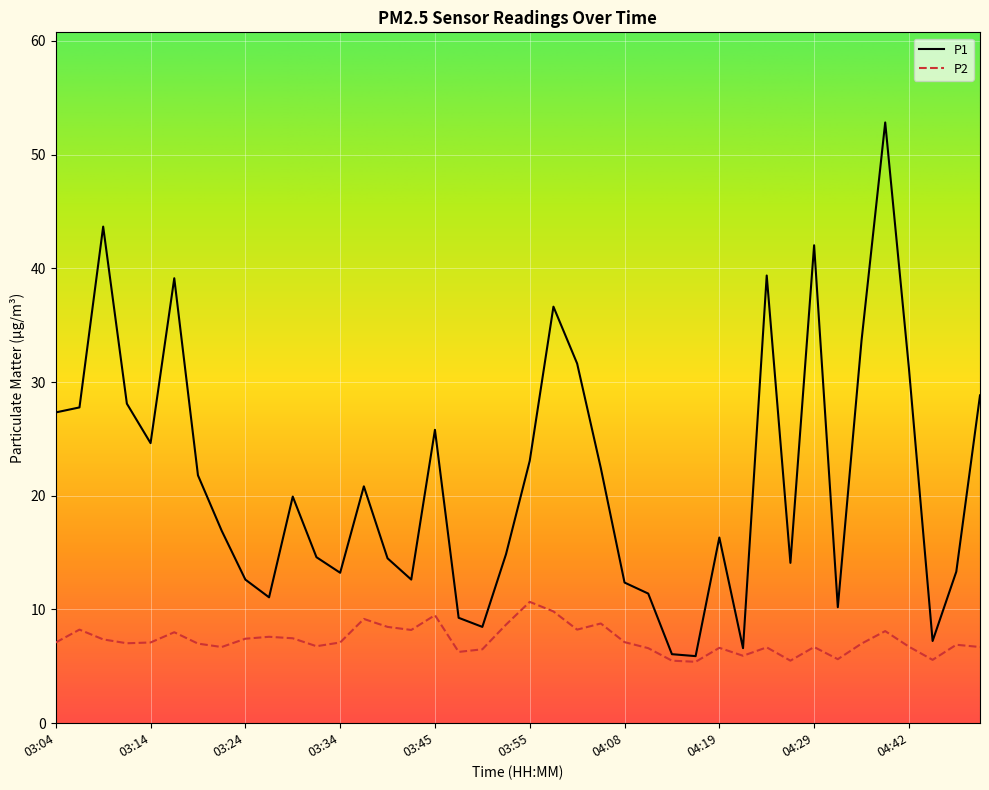

Which series has the largest total across all categories?

P1